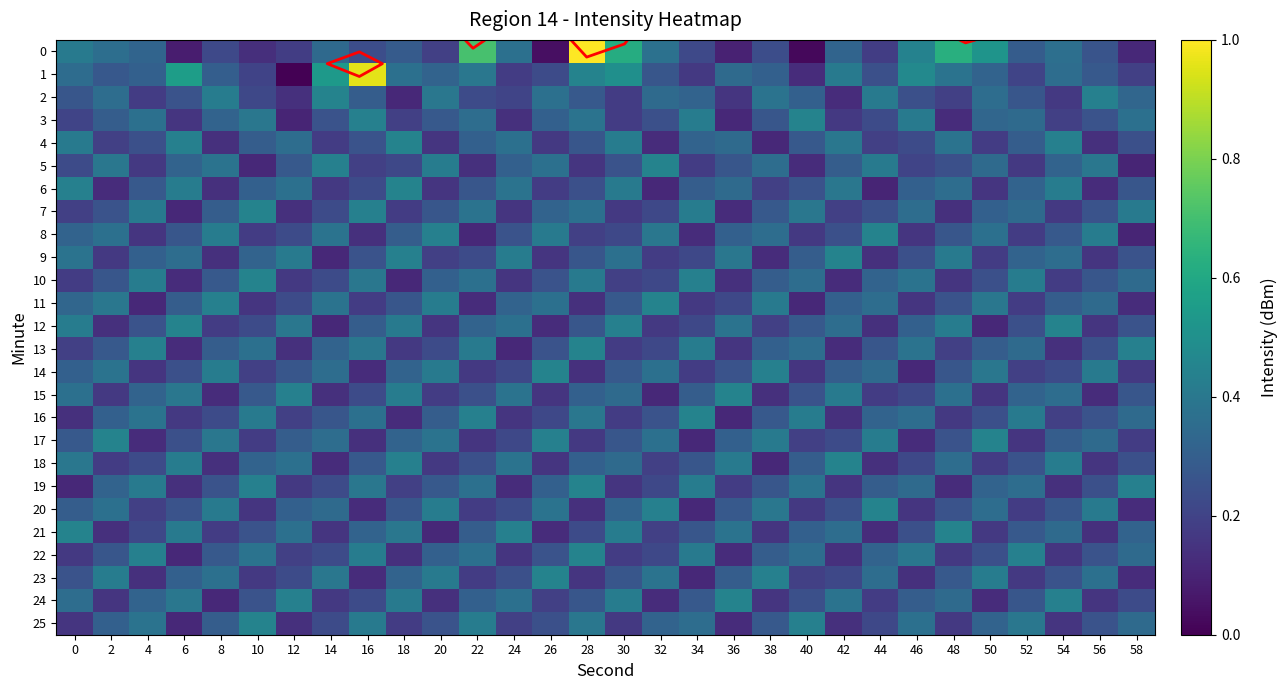

Is the value of 14 at 4 greater than the value of 13 at 26?

No